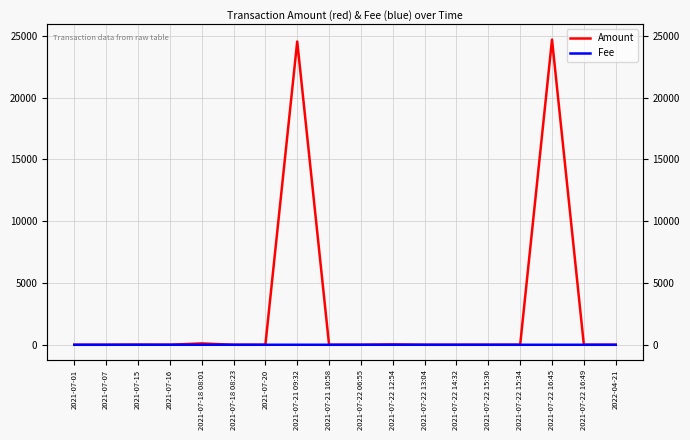

At which label is Amount closest to 12348?

2021-07-21 09:32